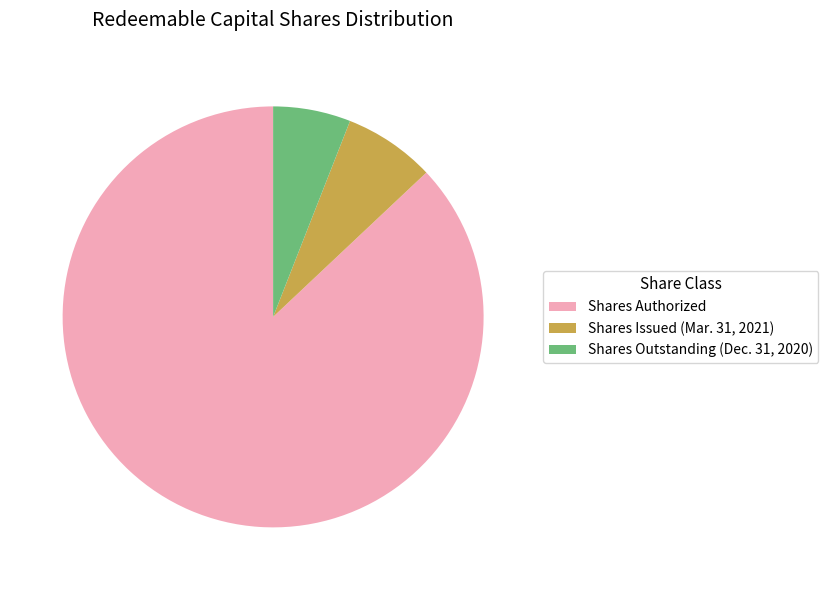

Rank the categories by value from highest to lowest.

Shares Authorized, Shares Issued (Mar. 31, 2021), Shares Outstanding (Dec. 31, 2020)